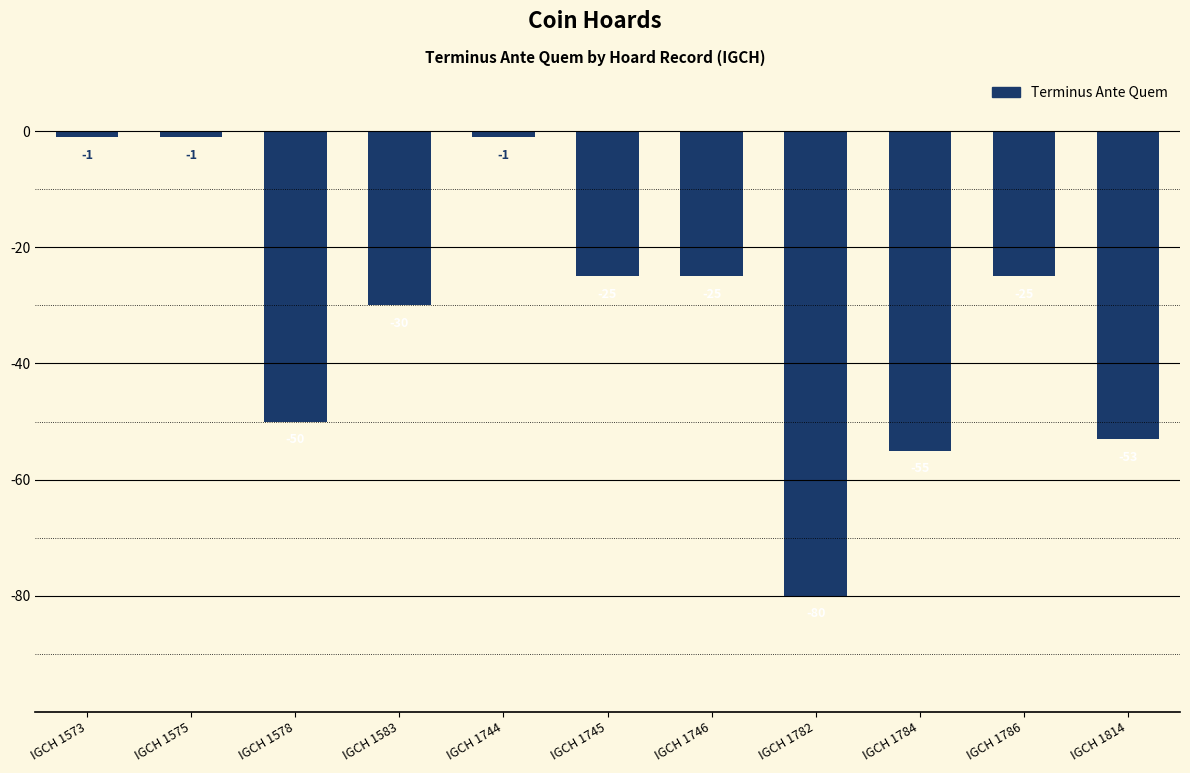

Count the number of categories in the chart.

11